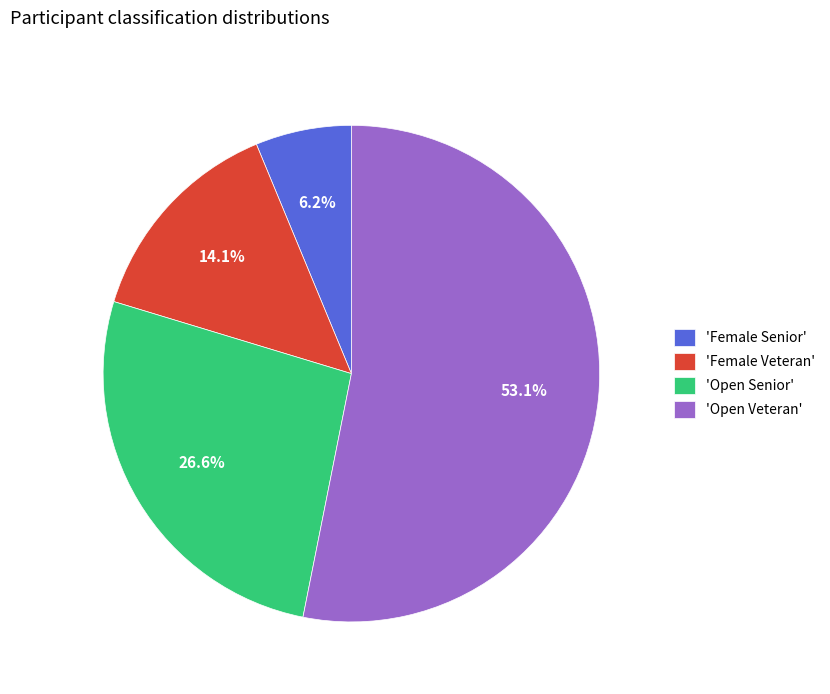

Do 'Open Senior' and 'Female Senior' together represent more than half of the pie?

No